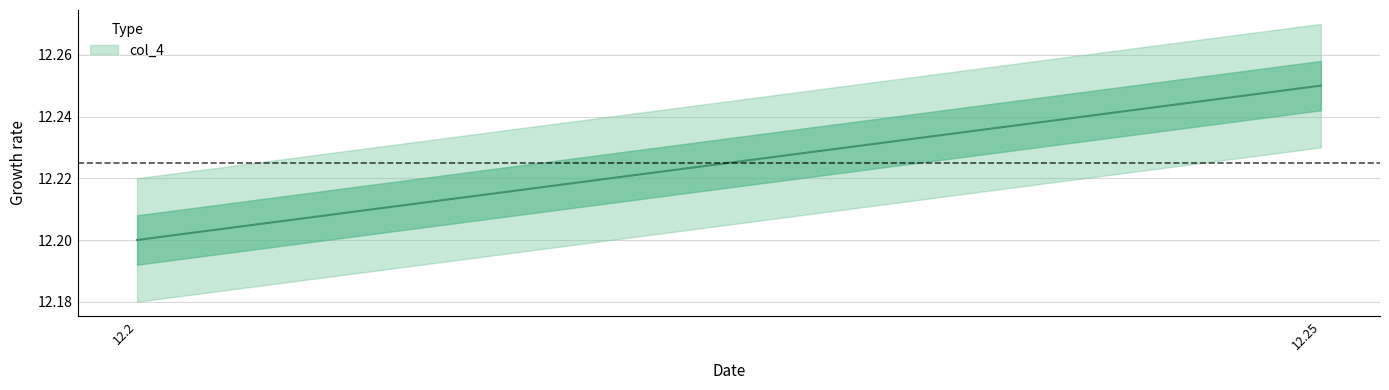

Approximately how many times larger is the value at 12.2 compared to 12.25?

1.0